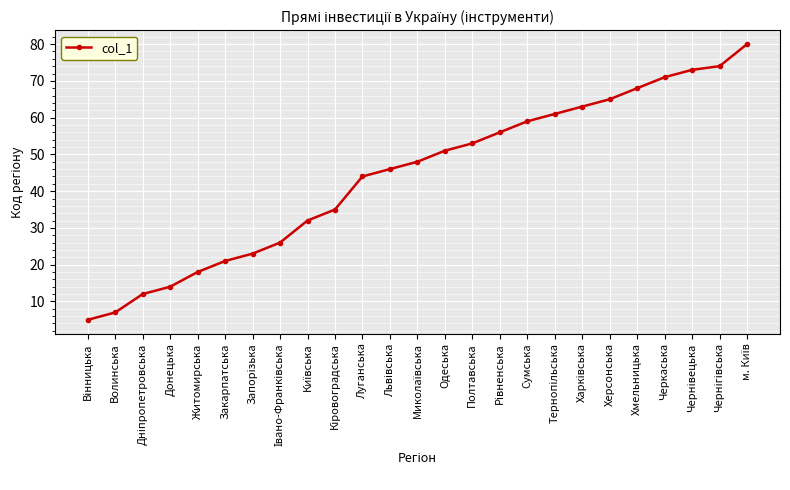

What is the value of the 20th point from the left?

65